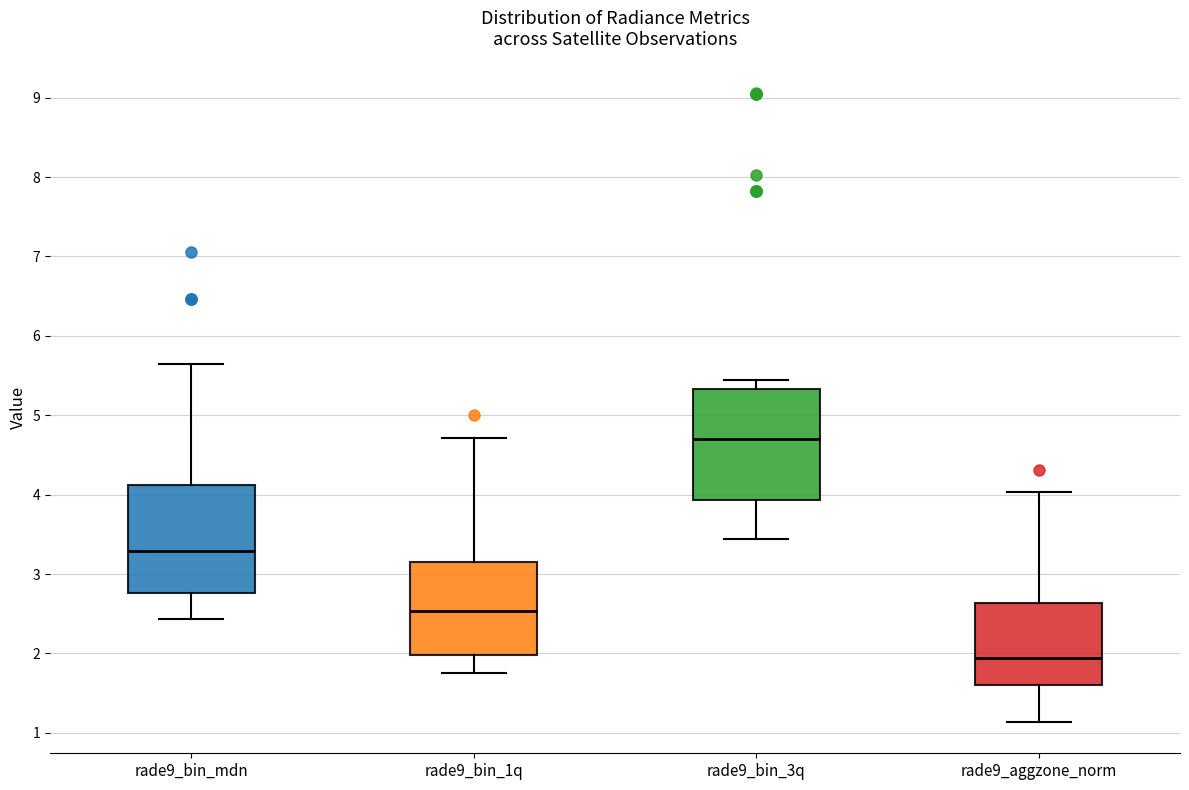

Where is the upper edge of the box for rade9_bin_mdn on the y-axis? The values are not printed on the chart, so give them approximately, as read against the axis.

4.1